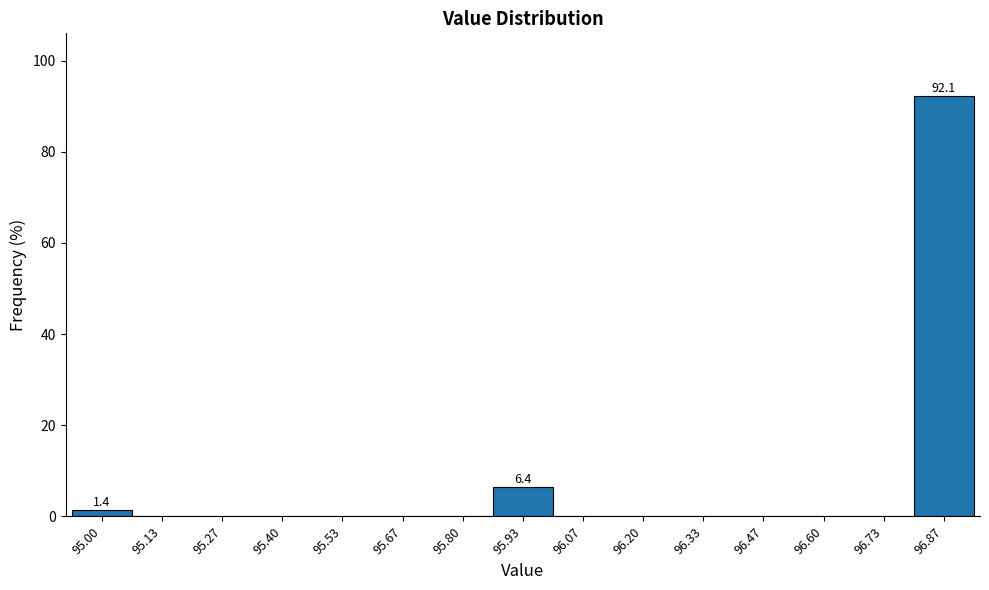

Reading right to left, list all the values displayed in this chart.

96.87=92.1	96.73=0.0	96.60=0.0	96.47=0.0	96.33=0.0	96.20=0.0	96.07=0.0	95.93=6.4	95.80=0.0	95.67=0.0	95.53=0.0	95.40=0.0	95.27=0.0	95.13=0.0	95.00=1.4